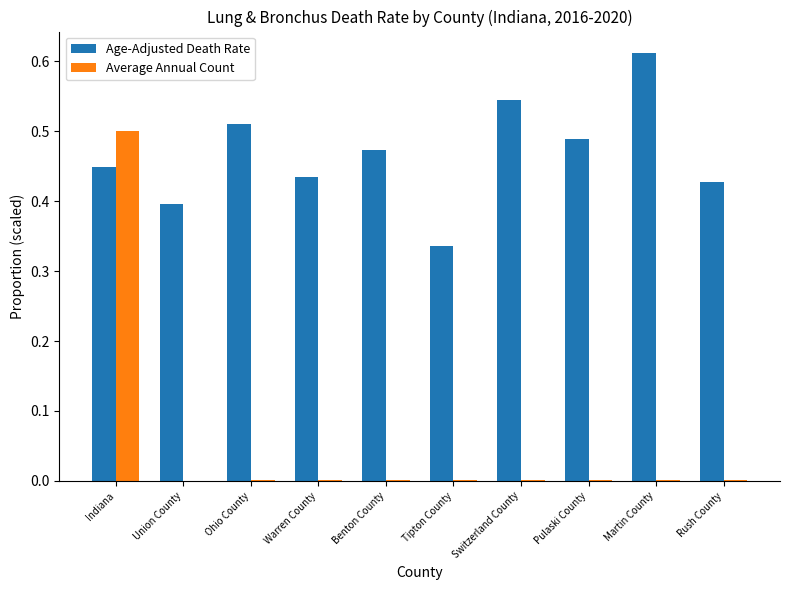

Are the bars grouped side by side (vs. stacked)?

Yes